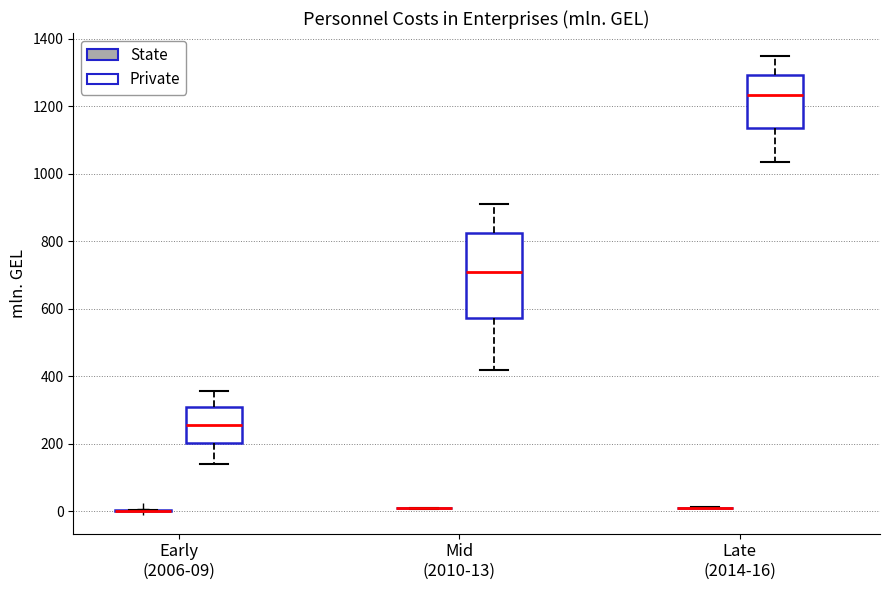

Reading left to right, transcribe this box plot: for each box, give where its median line is, the range the box spans, and where its two whiskers end, as read against the y-axis. The values are not printed on the chart, so give them approximately, as read against the axis.

Early (2006-09) (State): box collapsed to a line at 0, whiskers 0 to 0
Early (2006-09) (Private): median 260, box 200 to 300, whiskers 140 to 360
Mid (2010-13) (State): box collapsed to a line at 0, whiskers 0 to 0
Mid (2010-13) (Private): median 700, box 580 to 820, whiskers 420 to 920
Late (2014-16) (State): box collapsed to a line at 0, whiskers 0 to 20
Late (2014-16) (Private): median 1240, box 1140 to 1300, whiskers 1040 to 1340